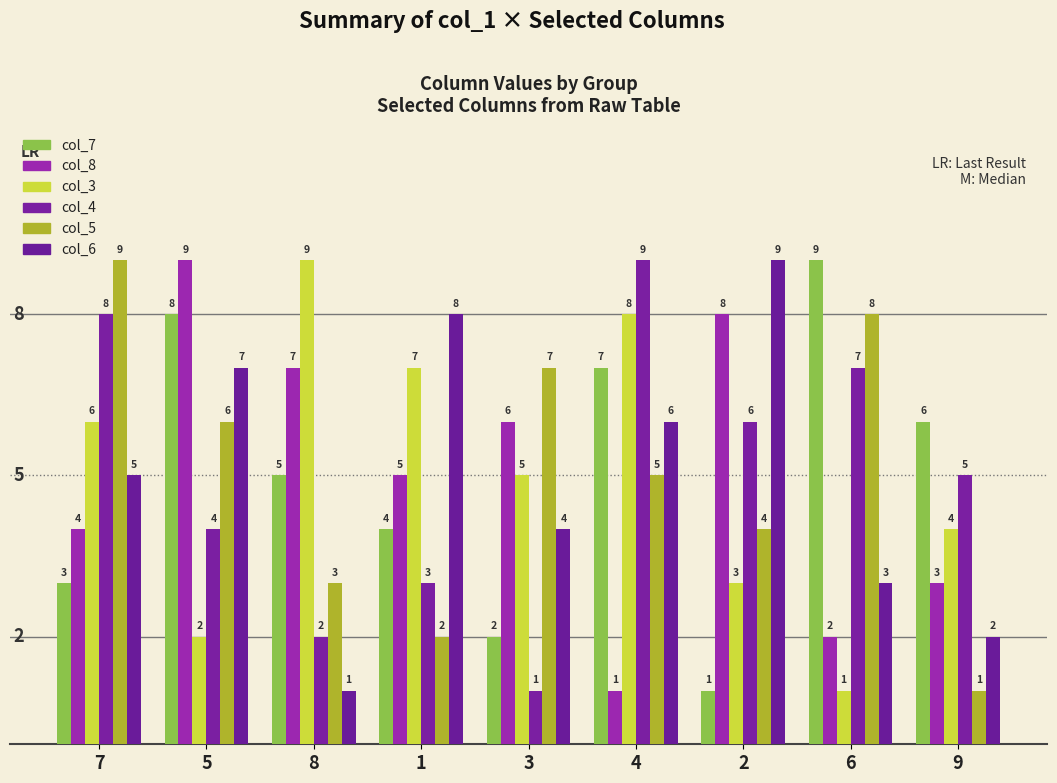

List the series in order of their peak value, lowest first.

col_7, col_8, col_3, col_4, col_5, col_6